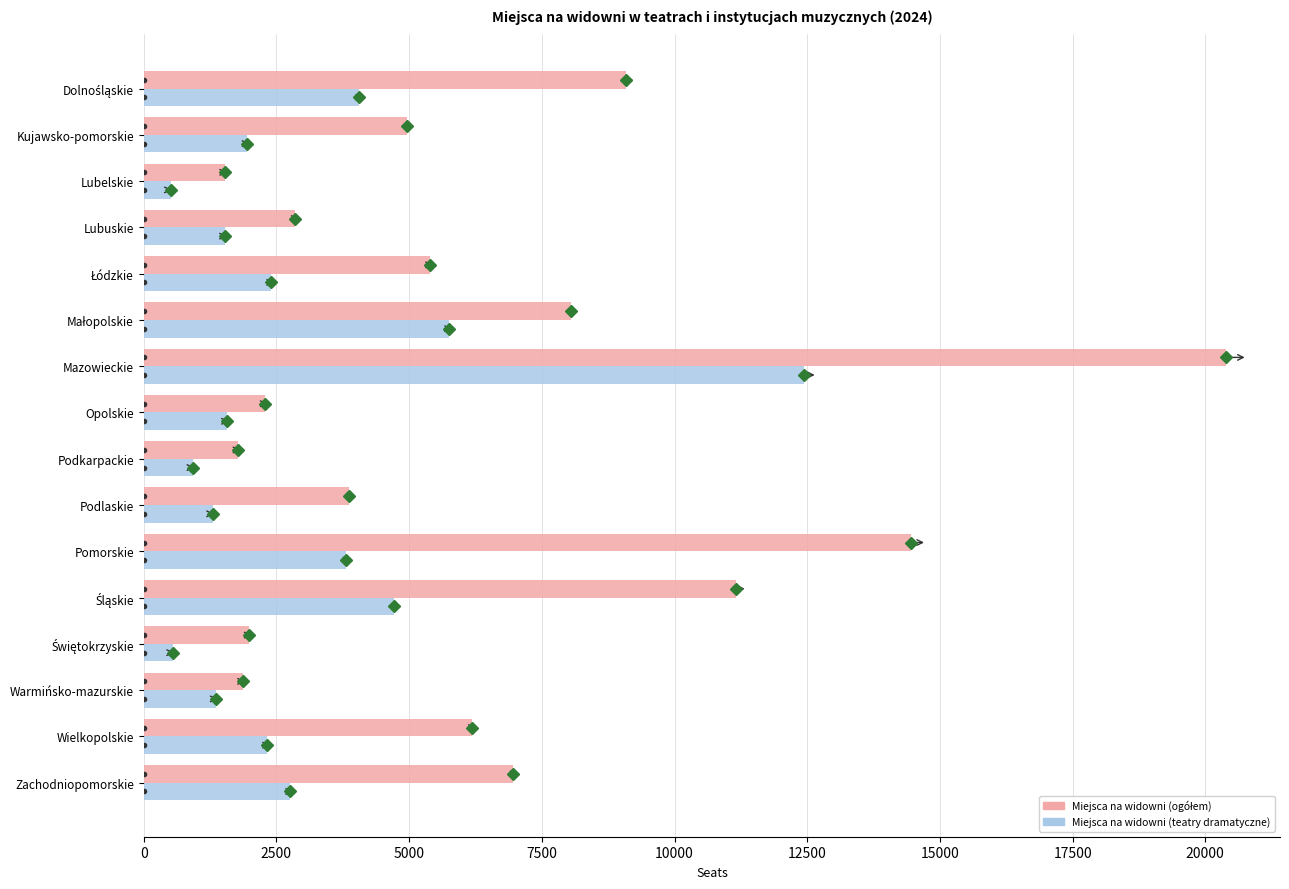

What is the maximum value shown in the chart?

20388